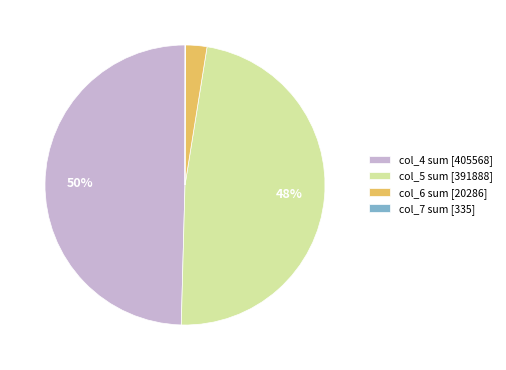

Is the sum of col_5 sum [391888] and col_4 sum [405568] greater than half?

Yes